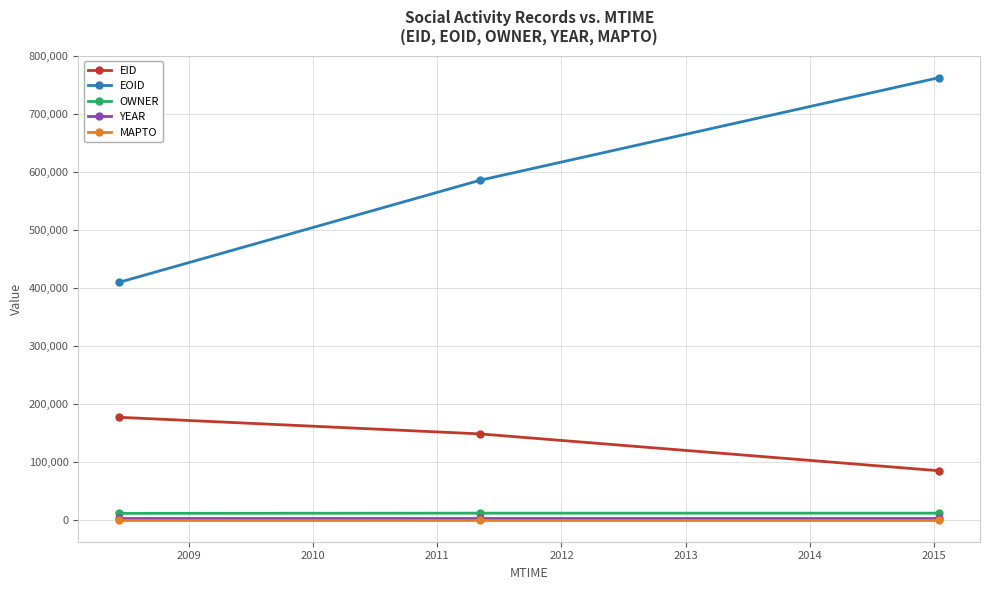

What is the maximum value for OWNER?

11151